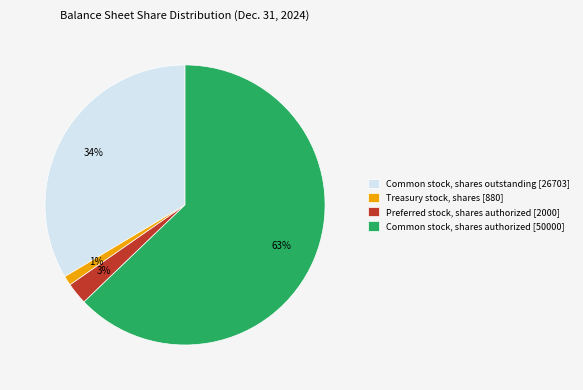

Between Preferred stock, shares authorized and Treasury stock, shares, which is larger?

Preferred stock, shares authorized